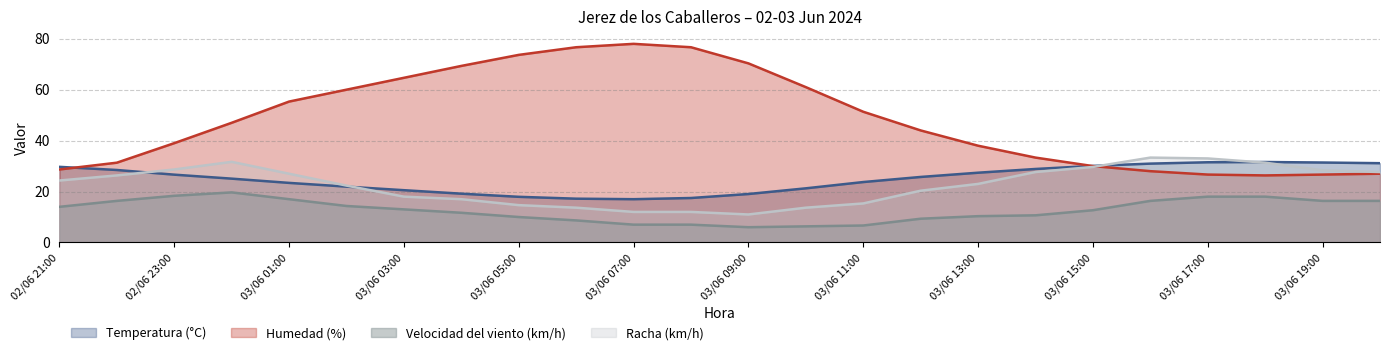

What is the spread (max minus min) of values at 02/06 22:00?

2.9